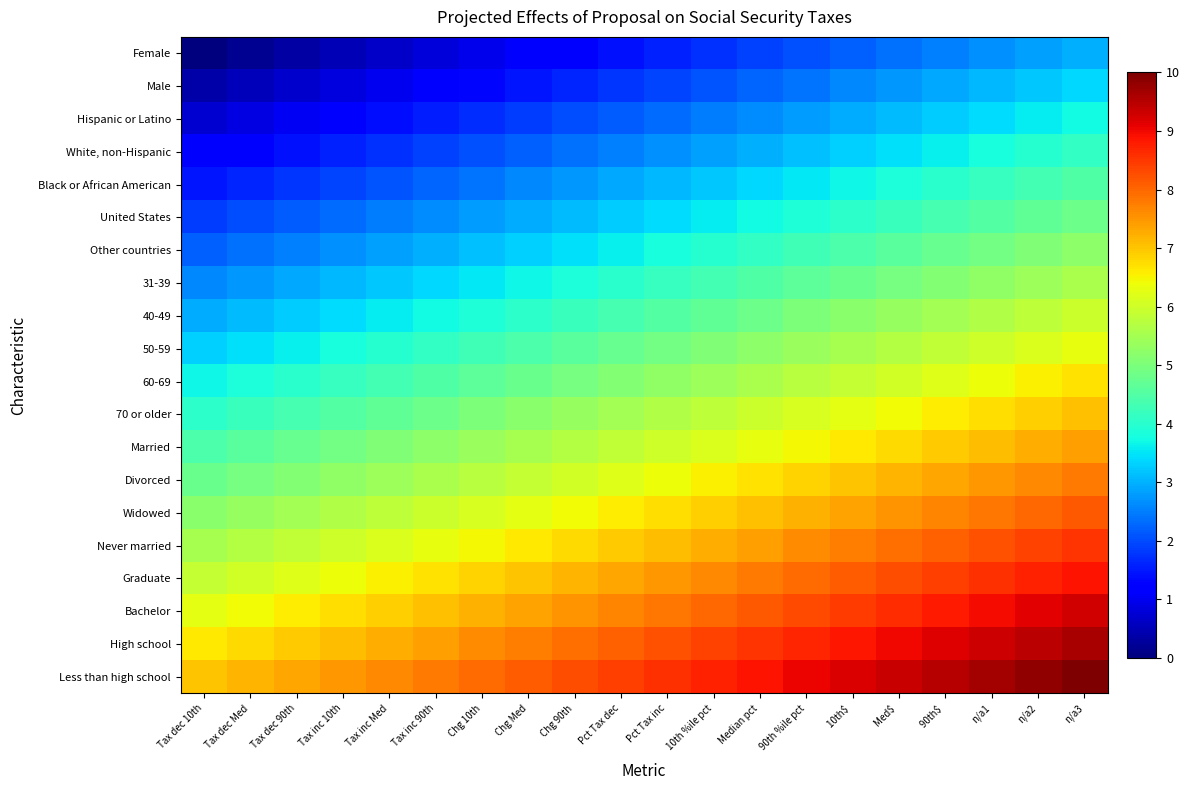

At which category does the chart reach its minimum across all series?

Tax dec 10th